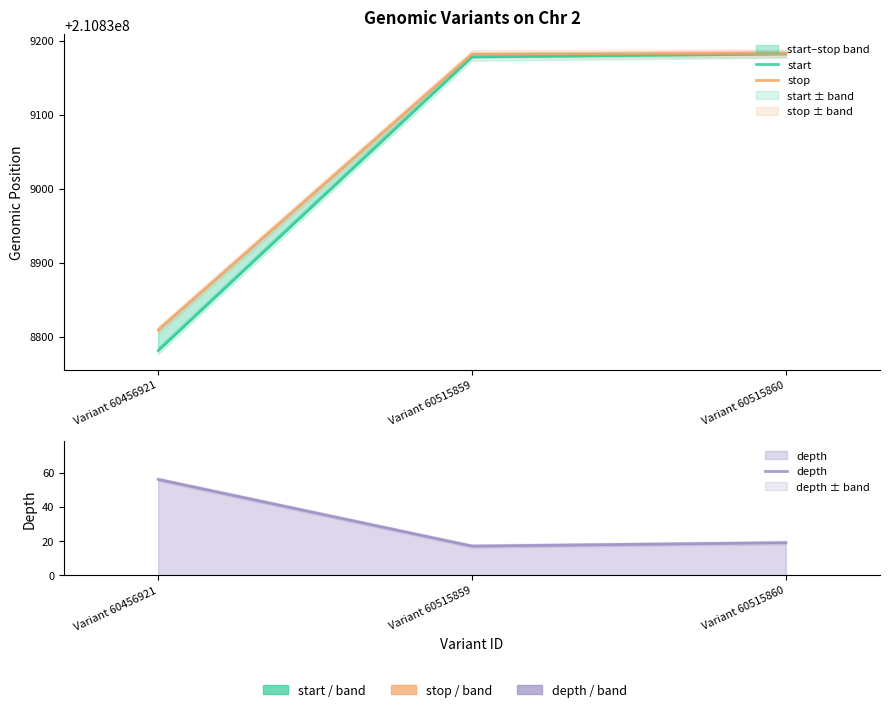

The value of stop at Variant 60515860 is 139654042. True or false?

False